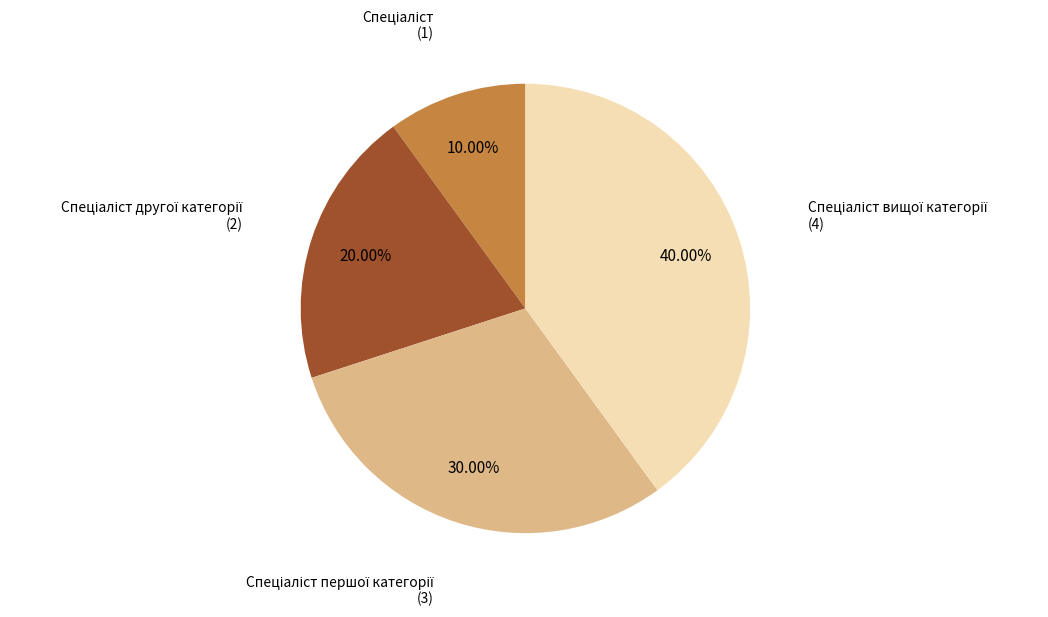

Is there a majority slice in this chart?

No